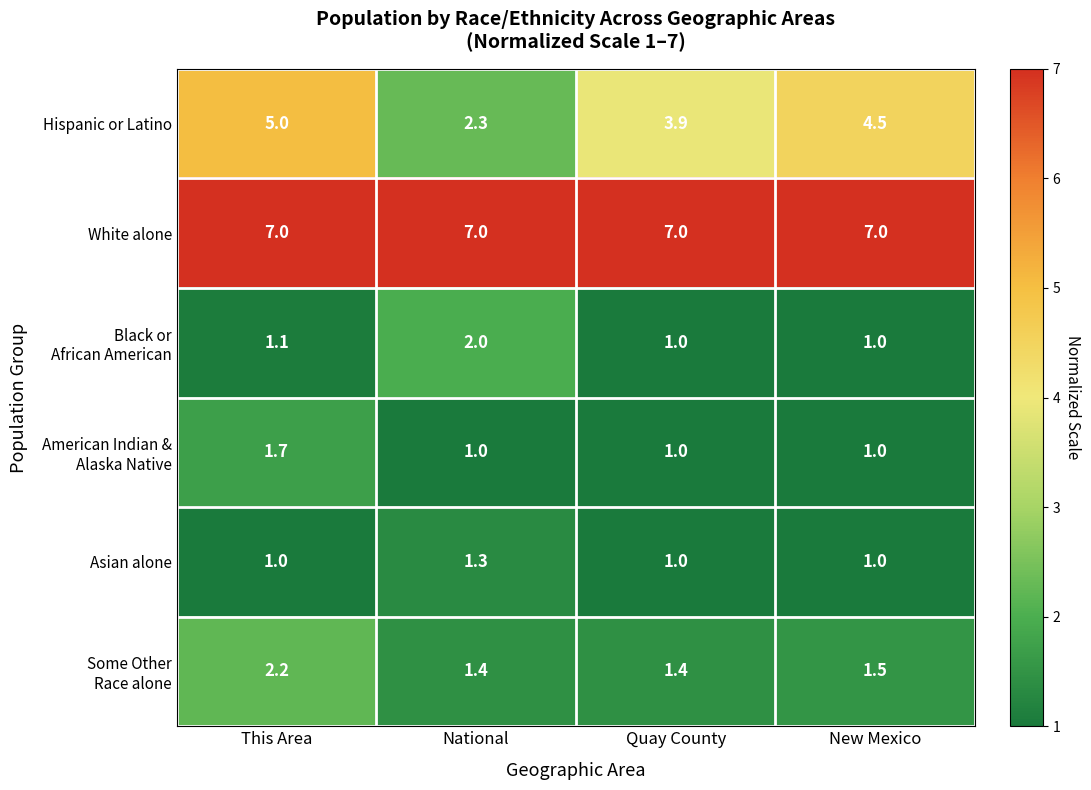

What is the minimum value shown in the chart?

1.0